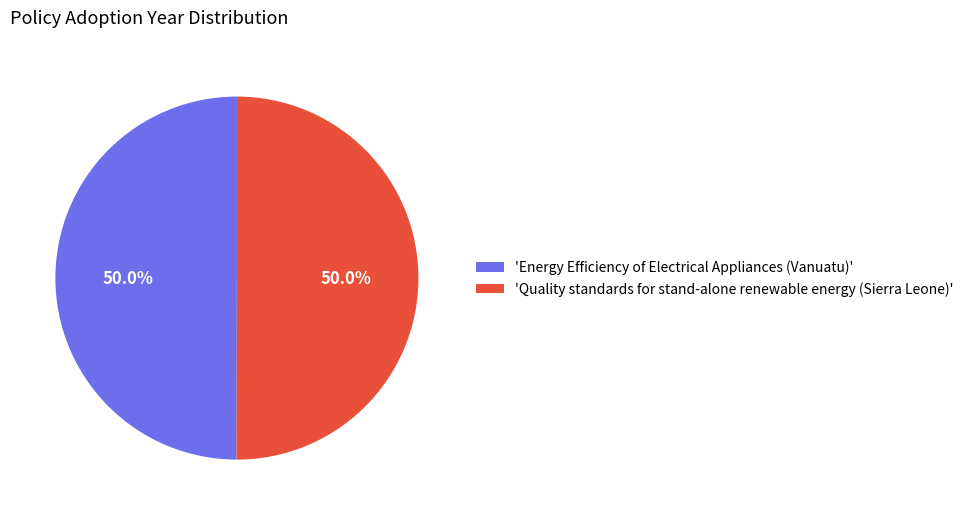

Count the number of slices in the pie.

2